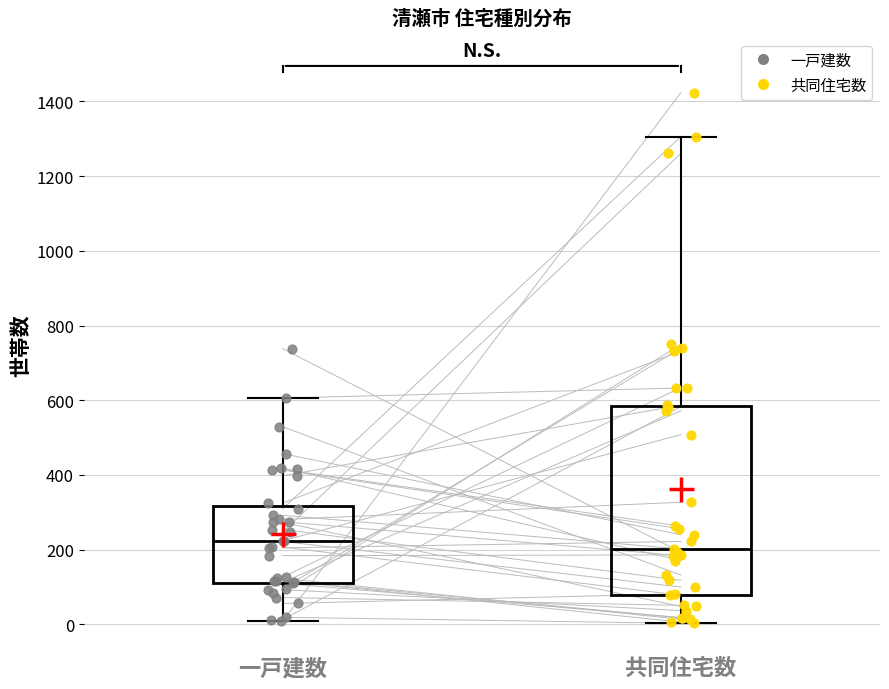

Where is the lower edge of the box for 共同住宅数 on the y-axis? The values are not printed on the chart, so give them approximately, as read against the axis.

80